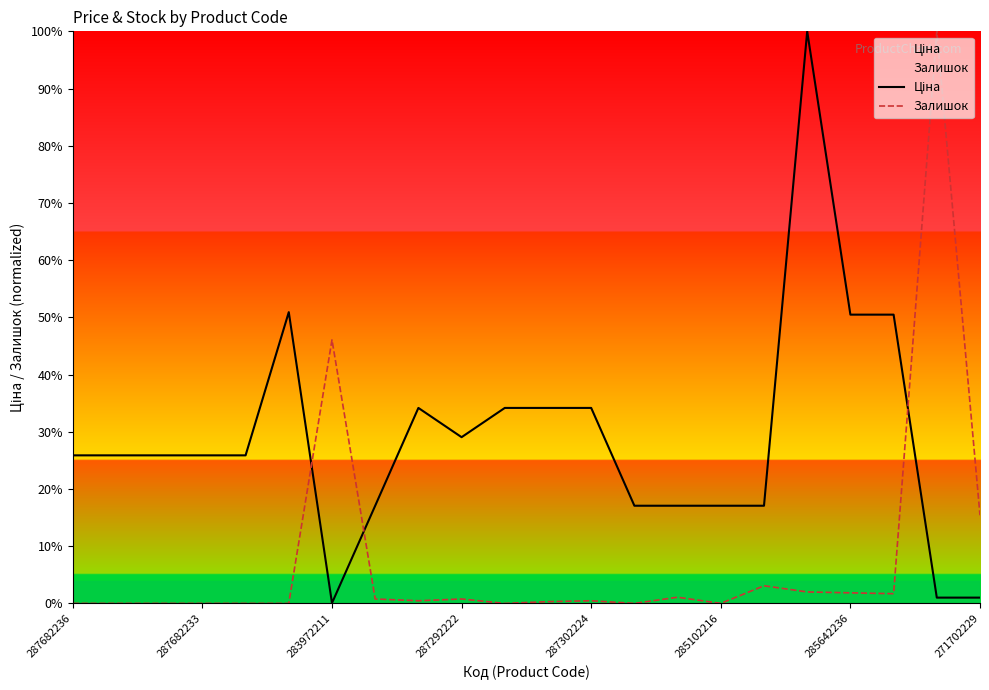

How many intersections are there between Ціна and Залишок?

3